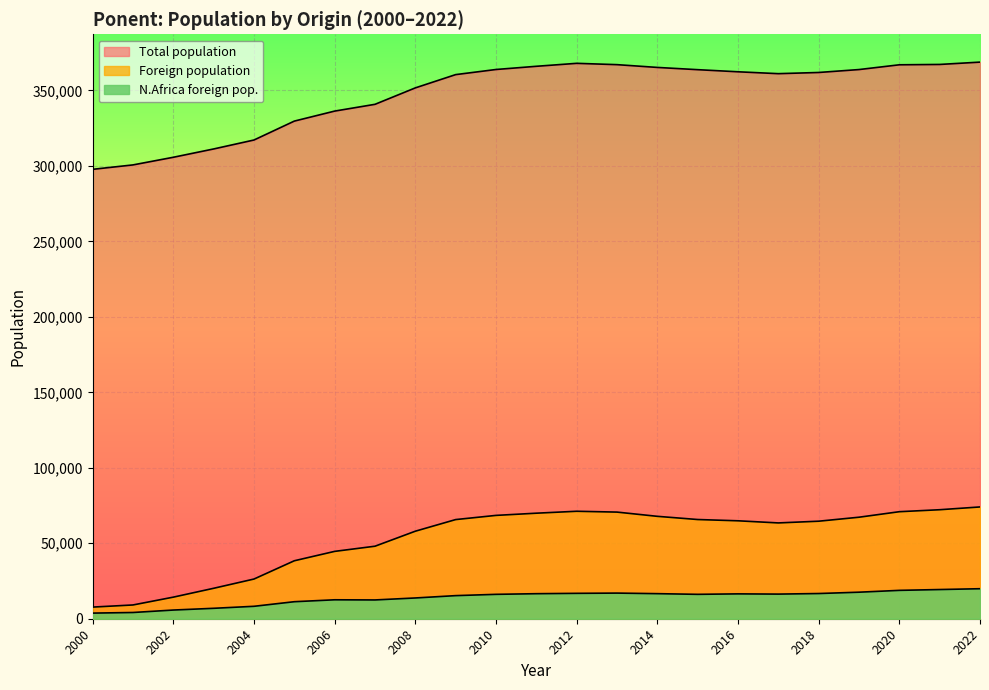

Does the chart display data point markers on the line(s)?

No